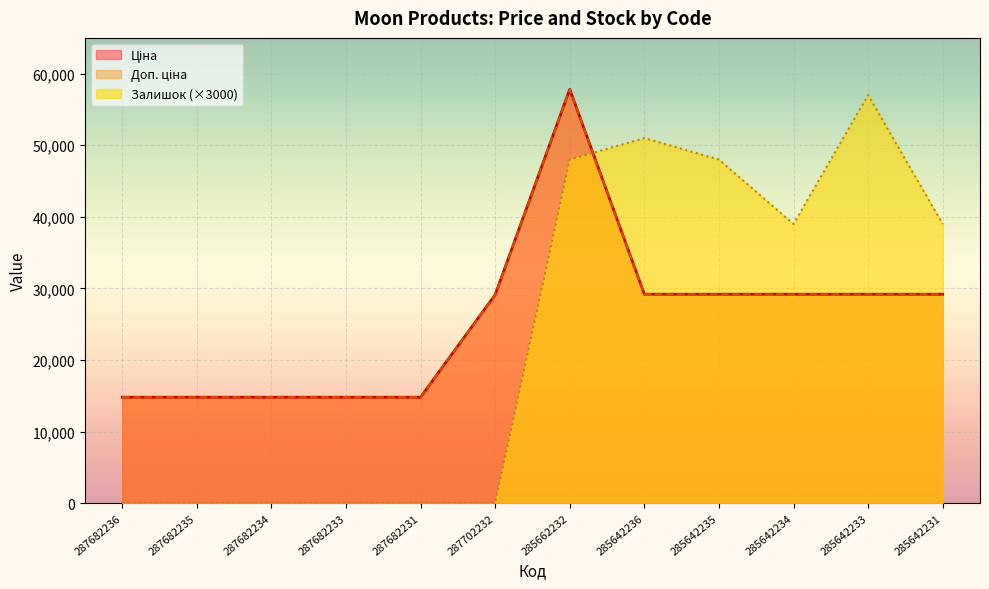

What is the total value across all series at 287702232?

58238.5